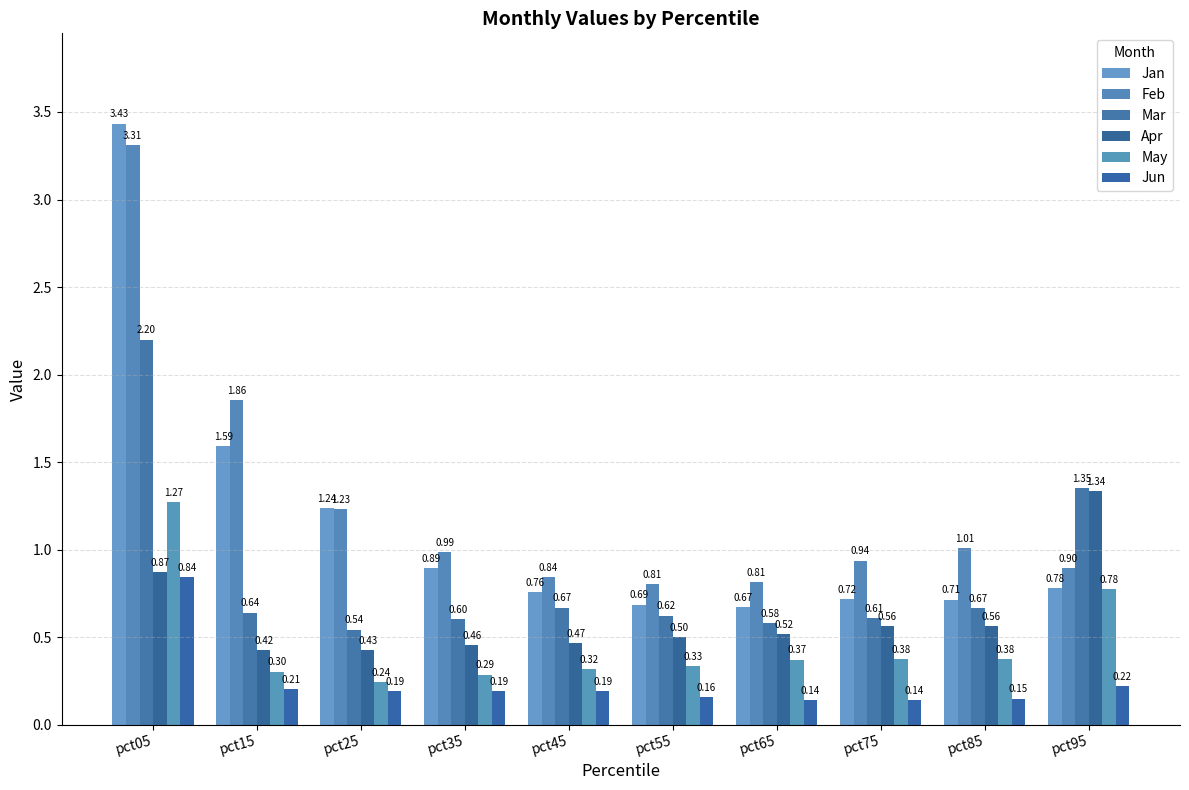

Reading left to right, what are all the values shown in this chart?

Jan: 3.4	1.6	1.2	0.9	0.8	0.7	0.7	0.7	0.7	0.8
Feb: 3.3	1.9	1.2	1.0	0.8	0.8	0.8	0.9	1.0	0.9
Mar: 2.2	0.6	0.5	0.6	0.7	0.6	0.6	0.6	0.7	1.4
Apr: 0.9	0.4	0.4	0.5	0.5	0.5	0.5	0.6	0.6	1.3
May: 1.3	0.3	0.2	0.3	0.3	0.3	0.4	0.4	0.4	0.8
Jun: 0.8	0.2	0.2	0.2	0.2	0.2	0.1	0.1	0.1	0.2